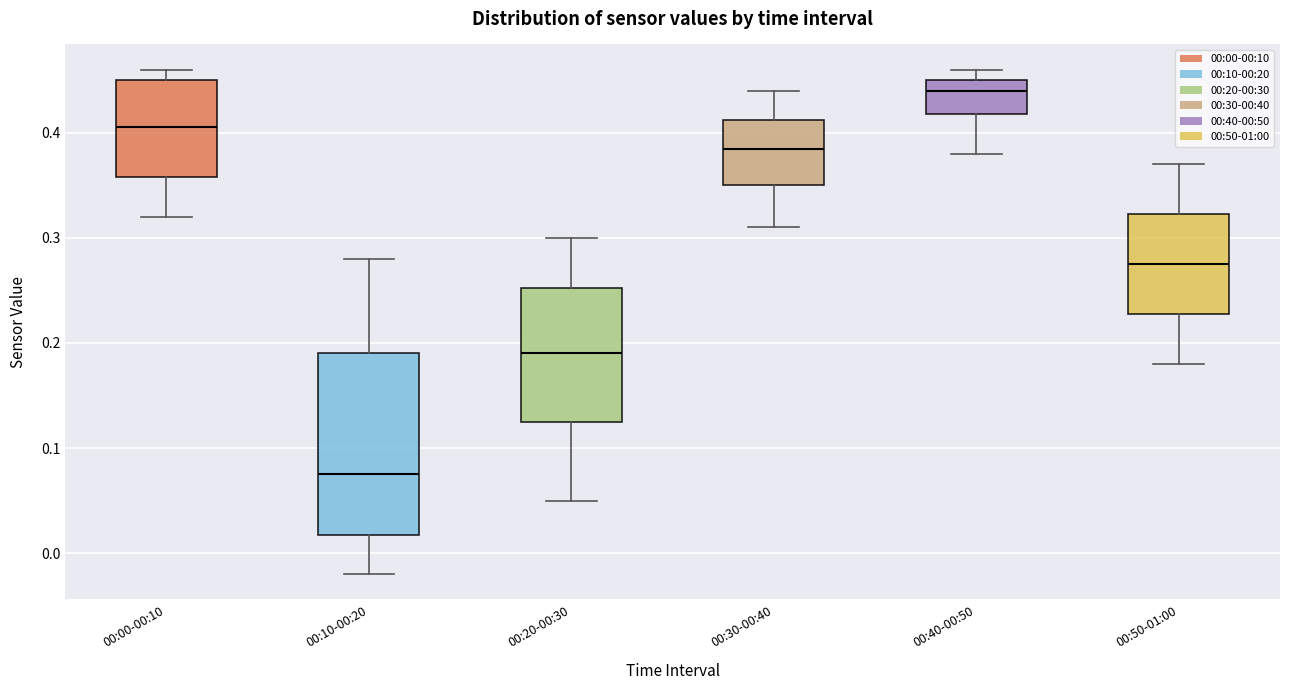

Where does the median line of the box for 00:50-01:00 sit on the y-axis? The values are not printed on the chart, so give them approximately, as read against the axis.

0.28